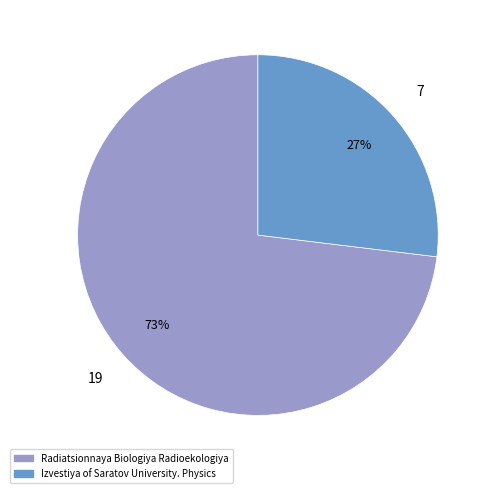

Do Radiatsionnaya Biologiya Radioekologiya and Izvestiya of Saratov University. Physics together represent more than half of the pie?

Yes